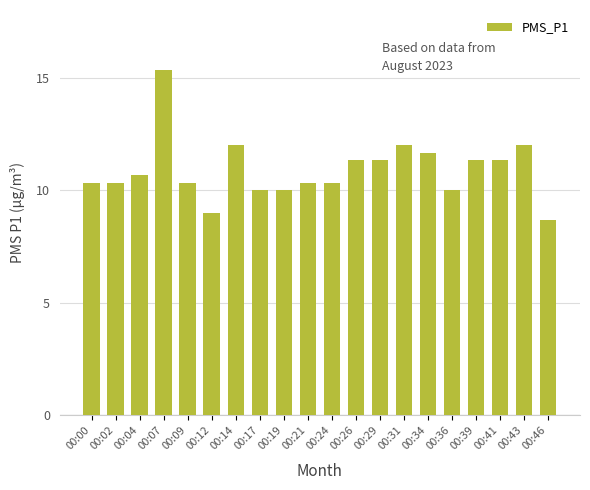

The value at 00:12 is 5.3. True or false?

False